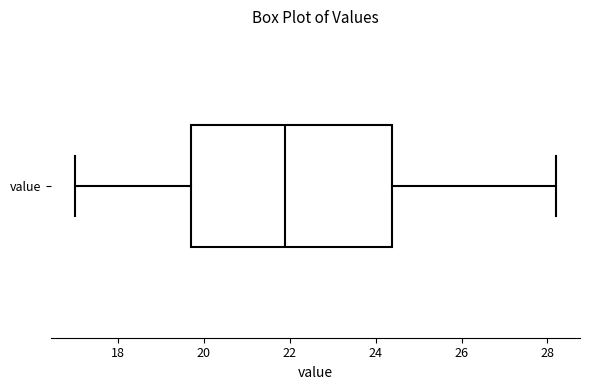

Where does the left whisker of the box for value end on the x-axis? The values are not printed on the chart, so give them approximately, as read against the axis.

17.0